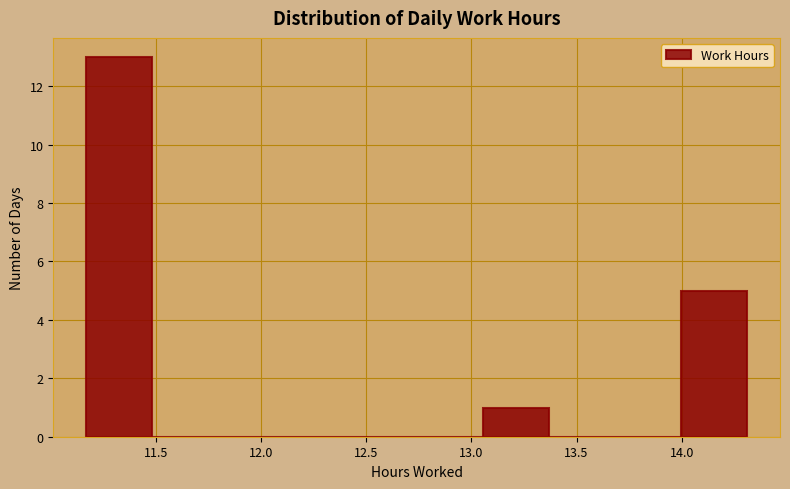

Reading left to right, transcribe this chart: for each bar, give the range it covers on the x-axis and its height. Neither the bar edges nor the heights are printed on the chart, so give them approximately, as read against the axes.

11.15 to 11.50: 13
11.50 to 11.80: 0
11.80 to 12.10: 0
12.10 to 12.45: 0
12.45 to 12.75: 0
12.75 to 13.05: 0
13.05 to 13.35: 1
13.35 to 13.70: 0
13.70 to 14.00: 0
14.00 to 14.30: 5